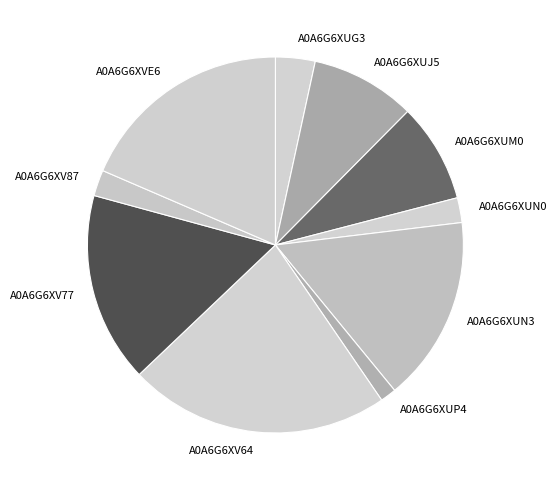

Does A0A6G6XV77 represent more than half of the total?

No